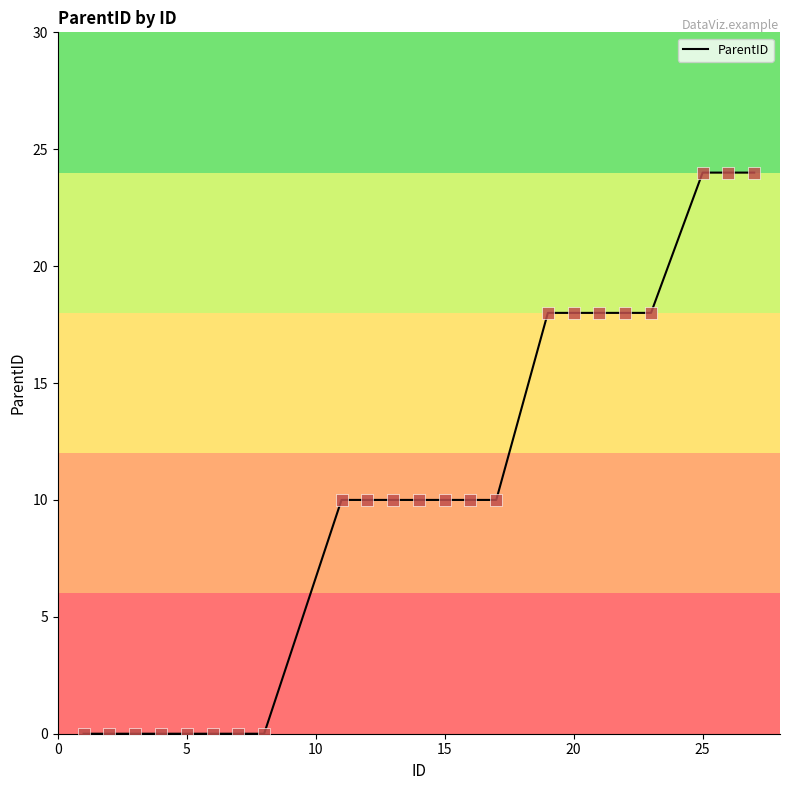

What is the greatest value displayed?

24